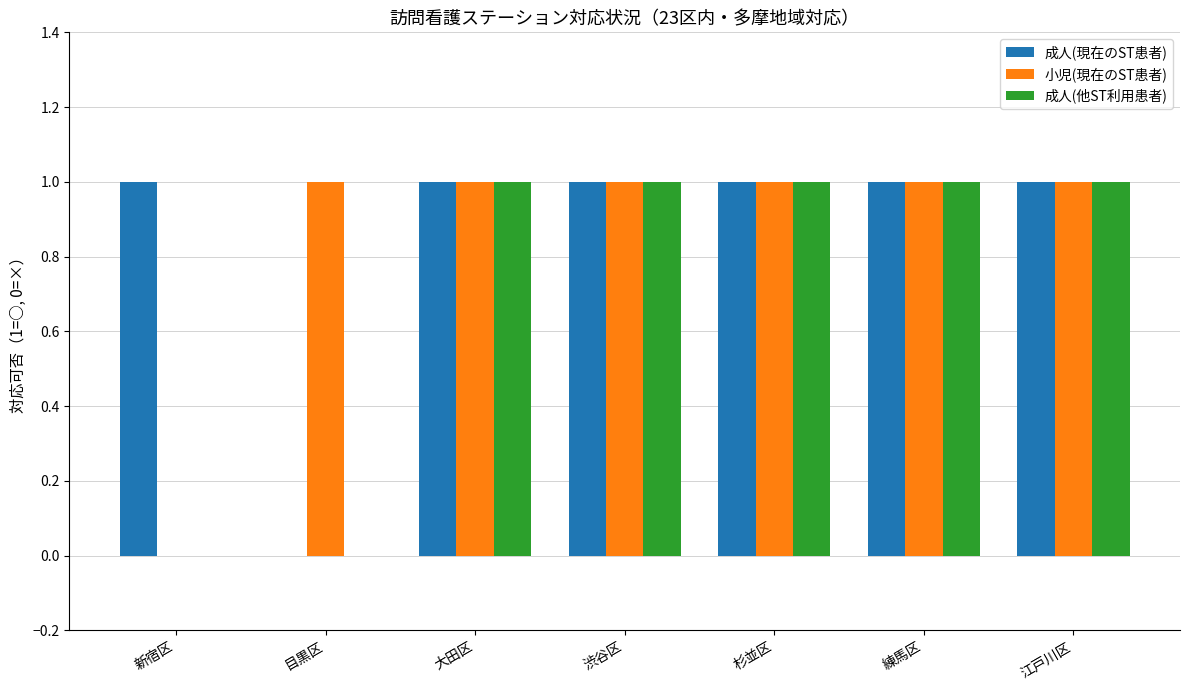

What is the sum of all 成人(現在のST患者) values?

6